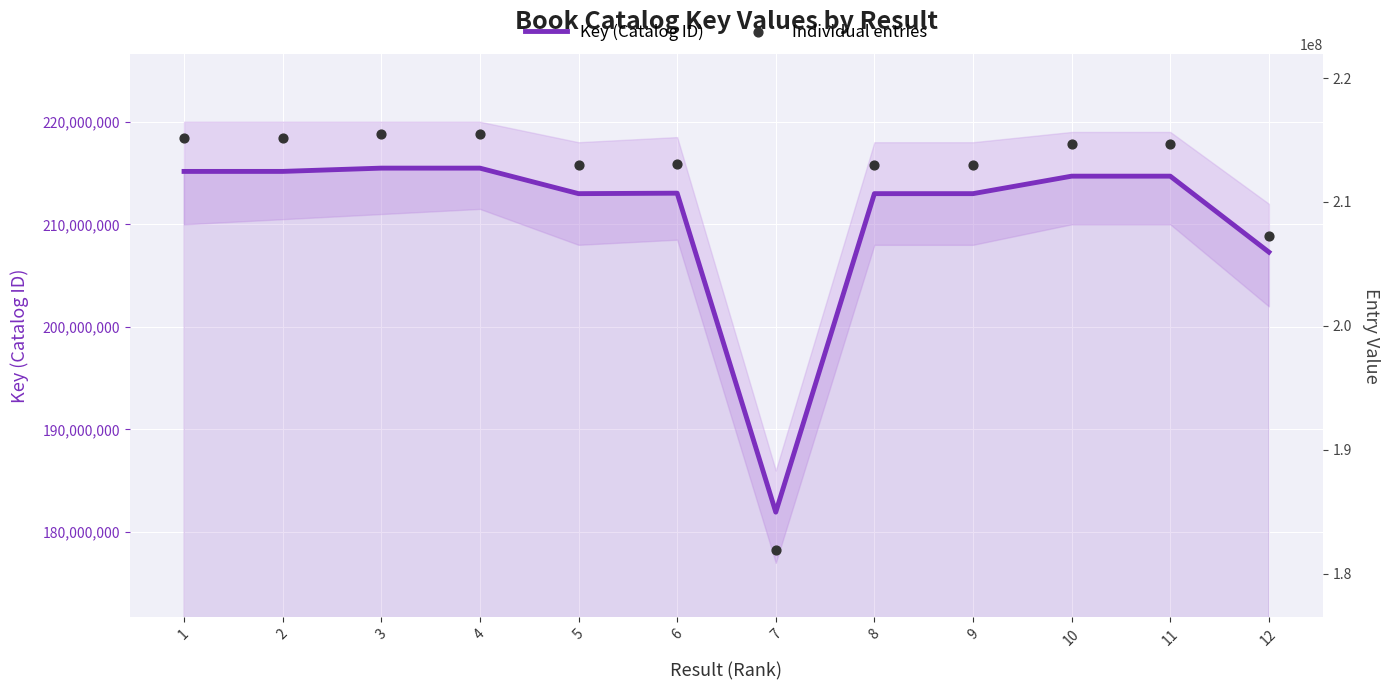

At how many categories does at least one series exceed 212176501?

10